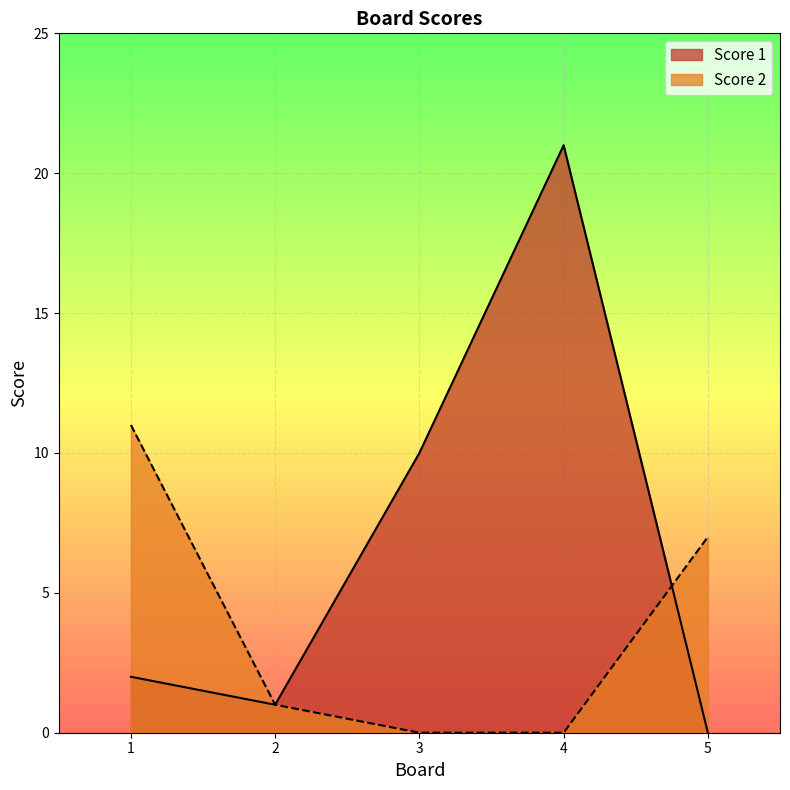

How many series are shown in this chart?

2